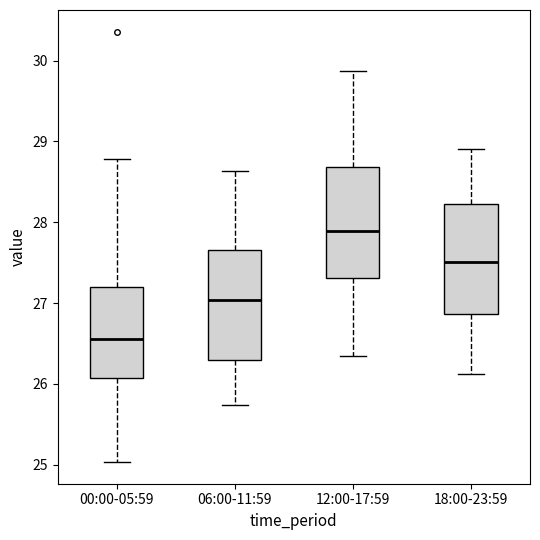

Where does the median line of the box for 12:00-17:59 sit on the y-axis? The values are not printed on the chart, so give them approximately, as read against the axis.

27.9